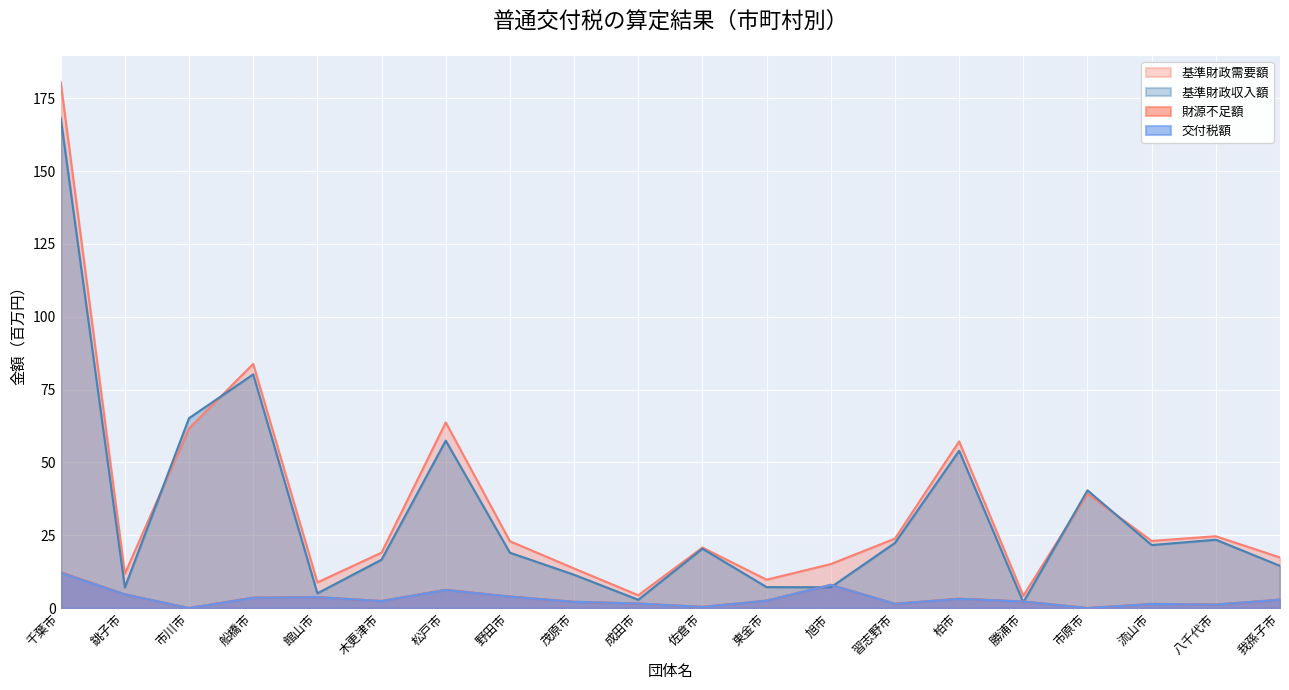

The 基準財政需要額 series shows 2.5 at 勝浦市. True or false?

False